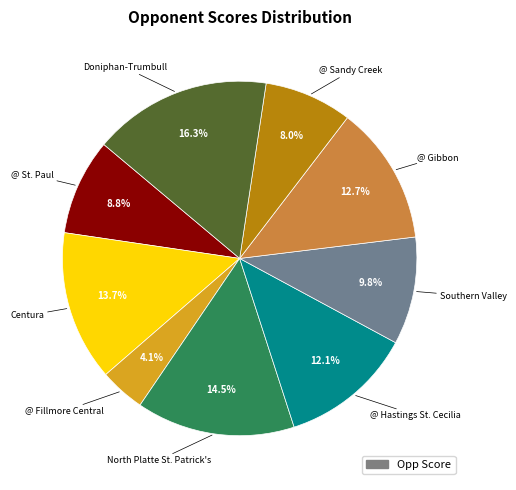

Is there a majority slice in this chart?

No